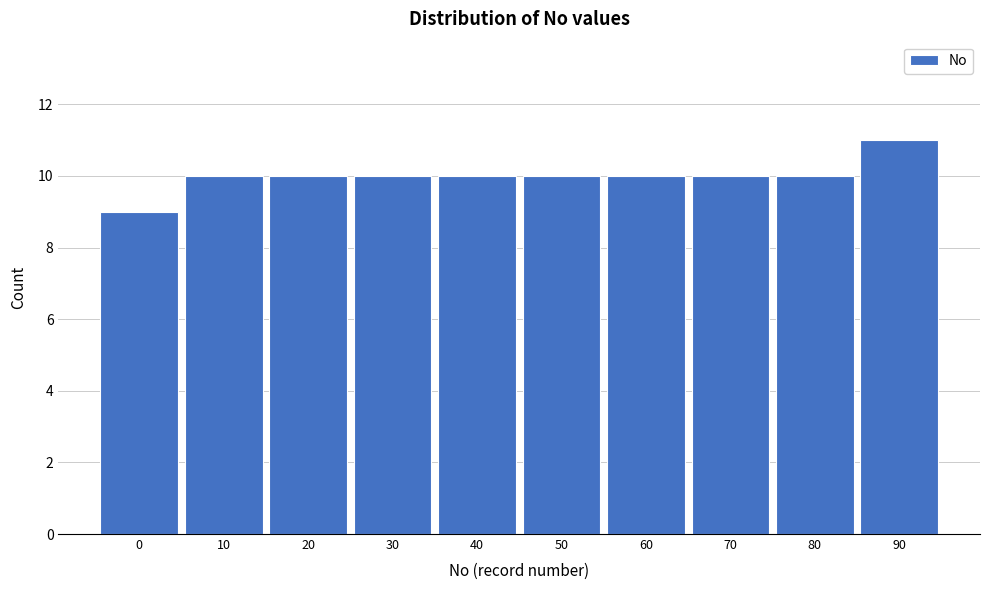

Reading left to right, transcribe all the data shown in this chart.

9	10	10	10	10	10	10	10	10	11